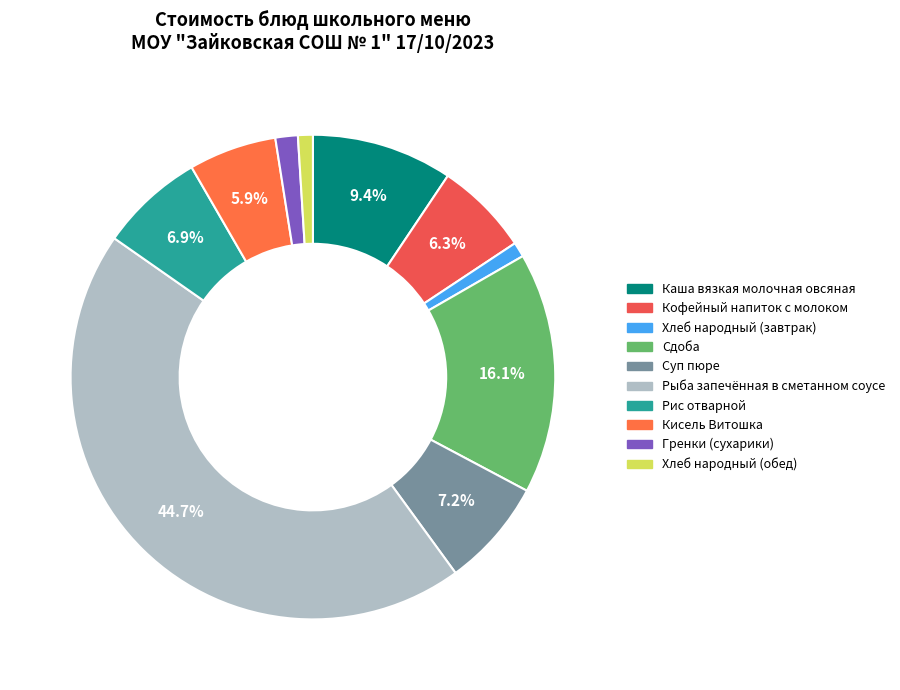

Which category has the biggest portion of the pie?

Рыба запечённая в сметанном соусе